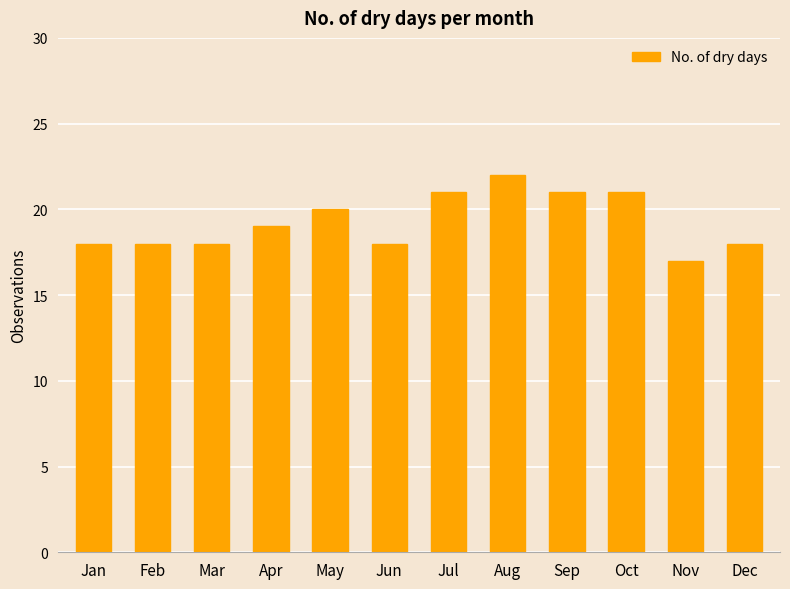

Where is the data nearest to the value 19?

Apr